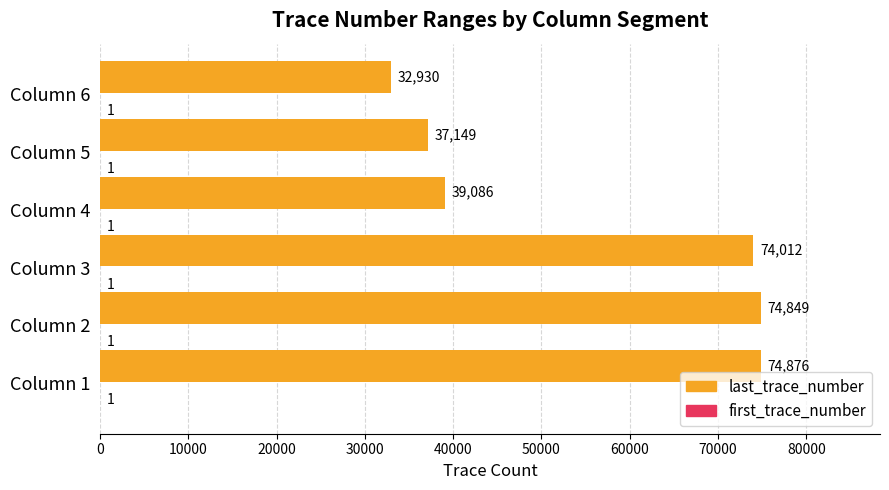

What value does the last_trace_number series have at Column 5?

37149